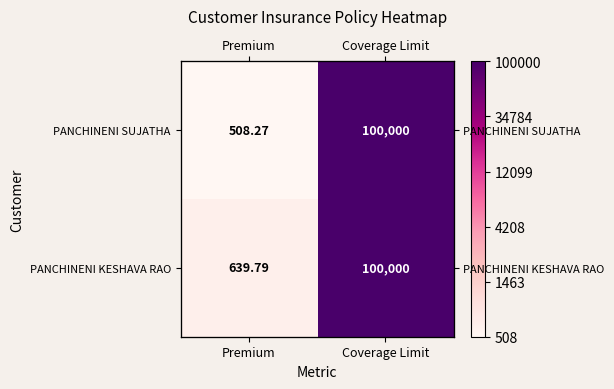

At Premium, list the series in order from smallest to largest.

PANCHINENI SUJATHA, PANCHINENI KESHAVA RAO